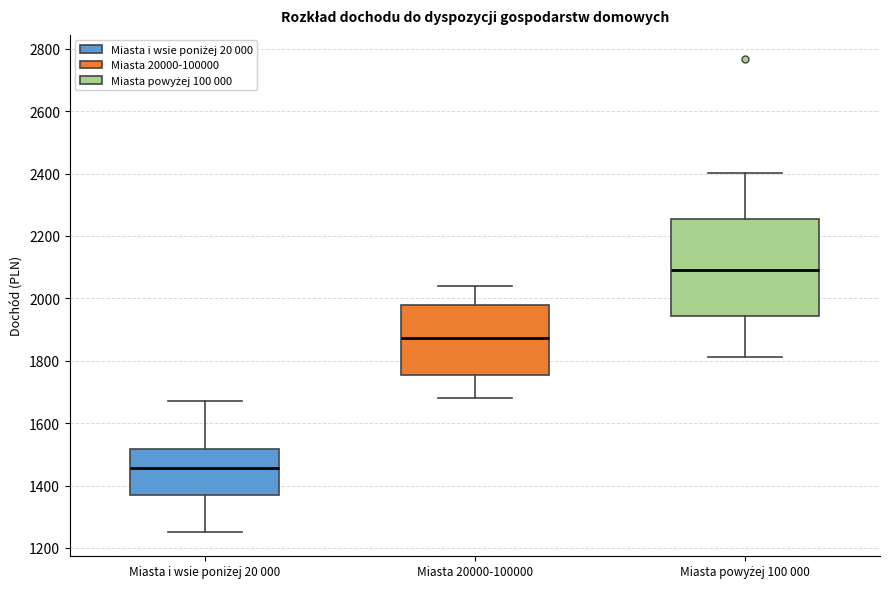

Reading left to right, read every box against the y-axis: the position of its median line, the range the box covers, and the ends of its whiskers. The values are not printed on the chart, so give them approximately, as read against the axis.

Miasta i wsie poniżej 20 000: median 1460, box 1360 to 1520, whiskers 1260 to 1680
Miasta 20000-100000: median 1880, box 1760 to 1980, whiskers 1680 to 2040
Miasta powyżej 100 000: median 2100, box 1940 to 2260, whiskers 1820 to 2400